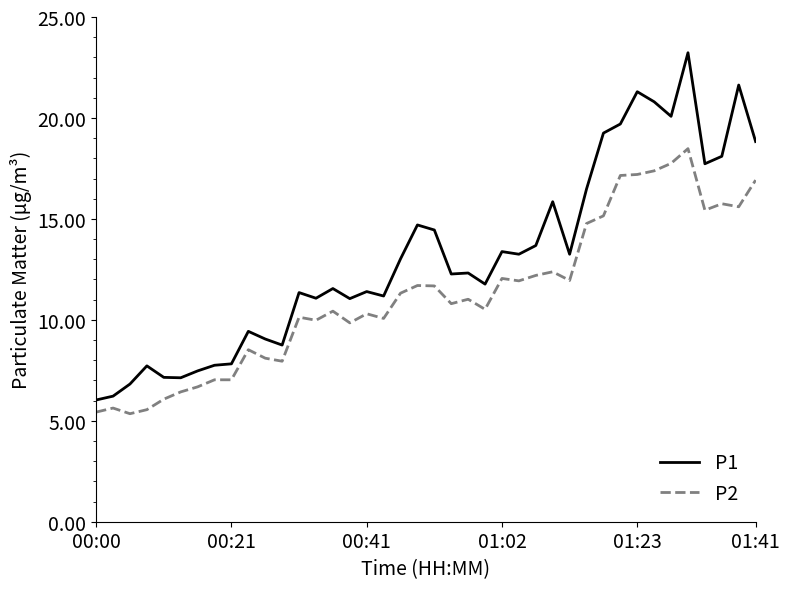

True or false: P2 and P1 cross at least once.

False